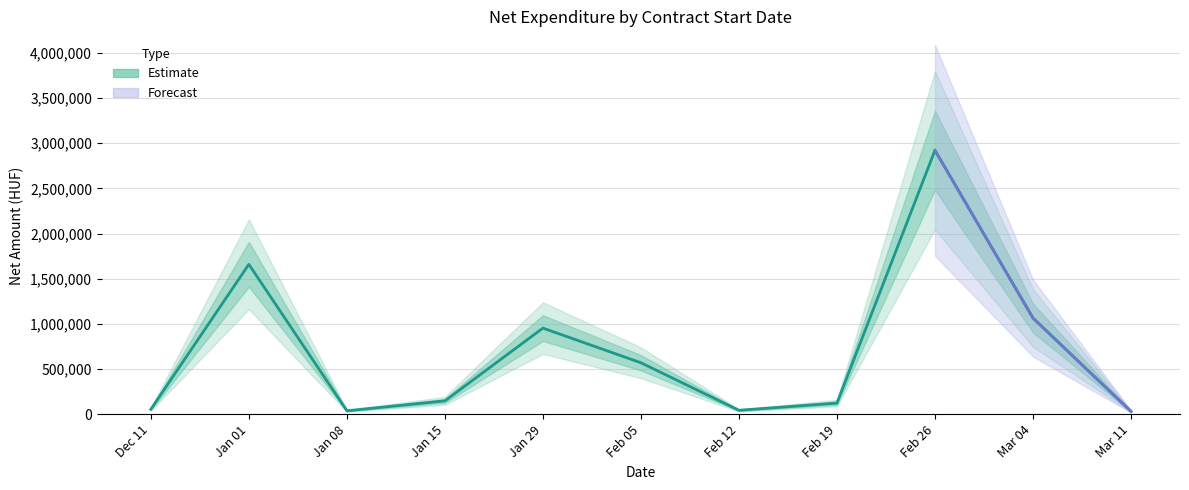

Where does the data first go above 146960?

Jan 01